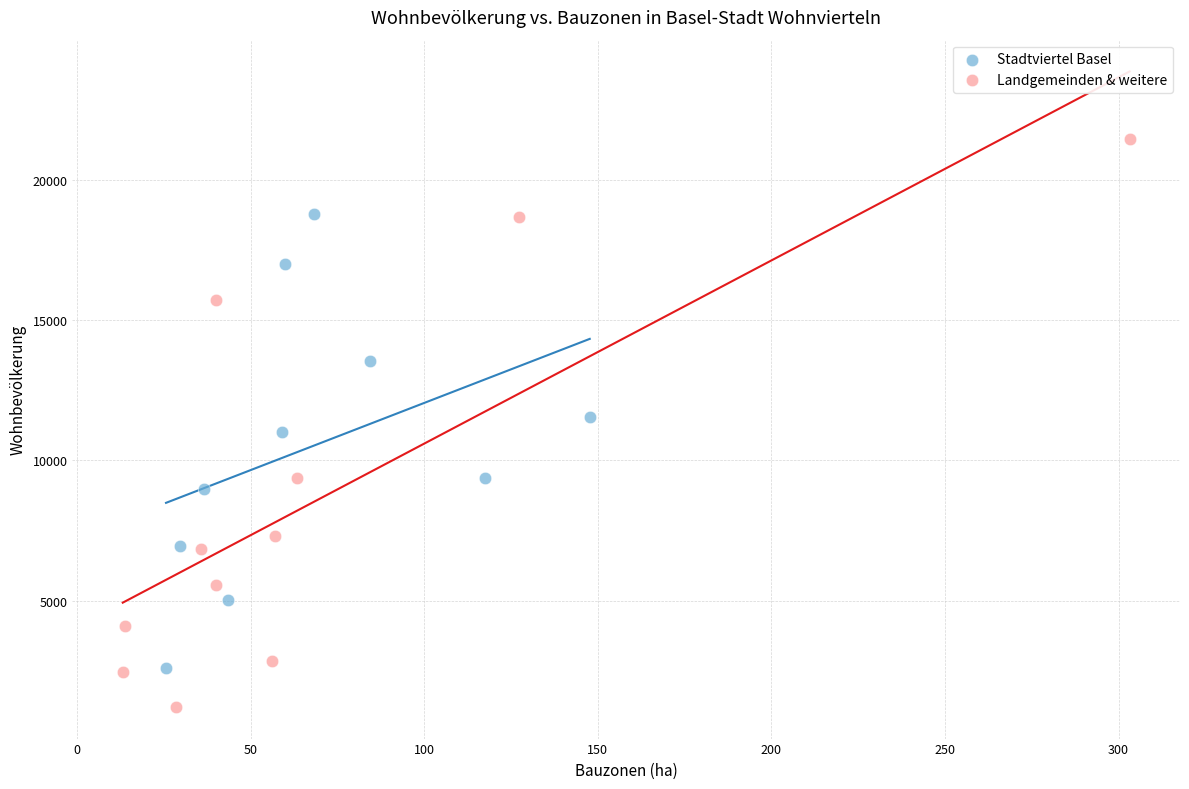

Which series contains the highest Y value?

Landgemeinden & weitere